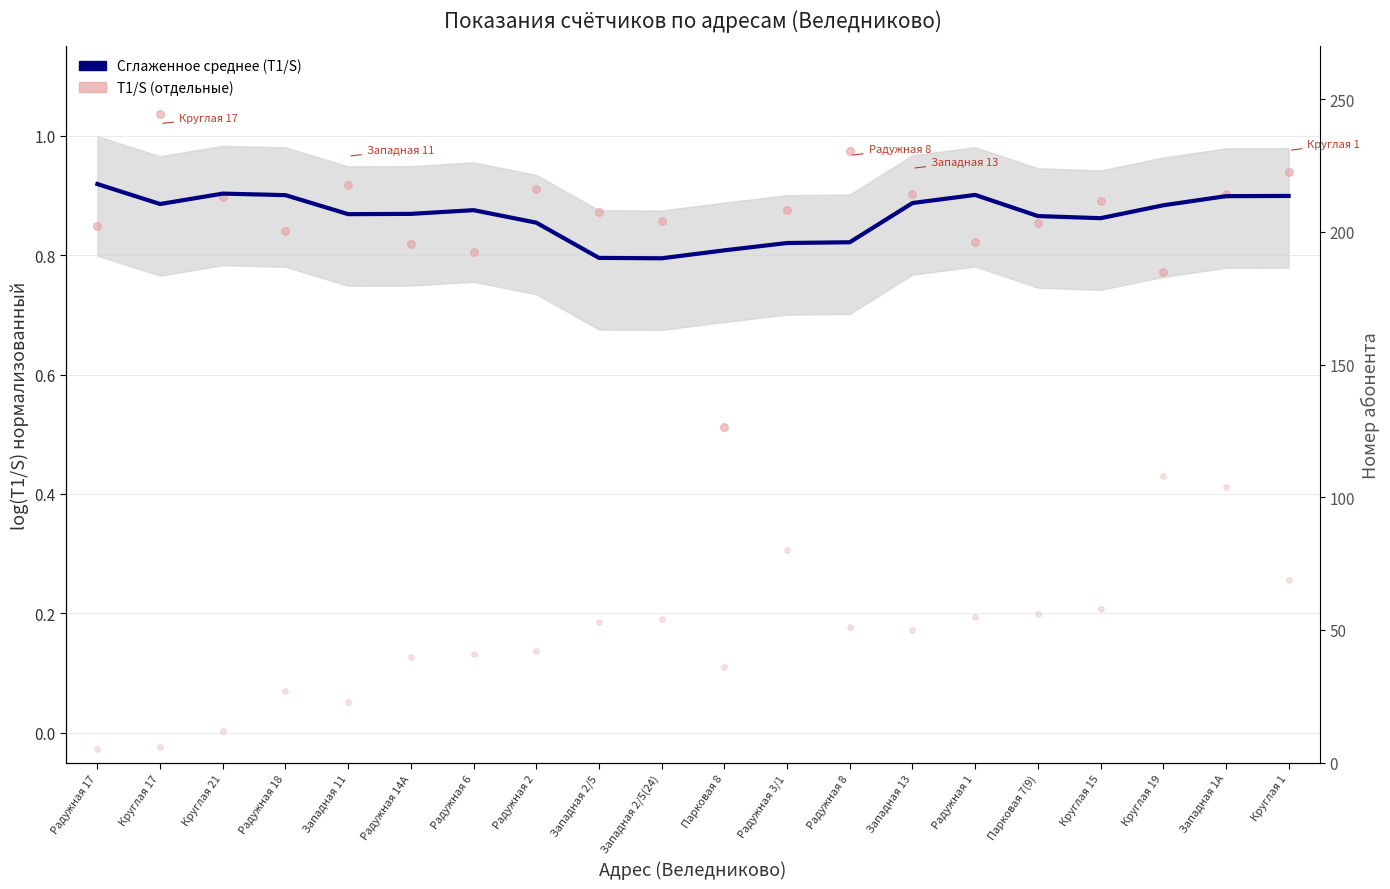

Which series contains the lowest Y value?

Т1/S (отдельные)